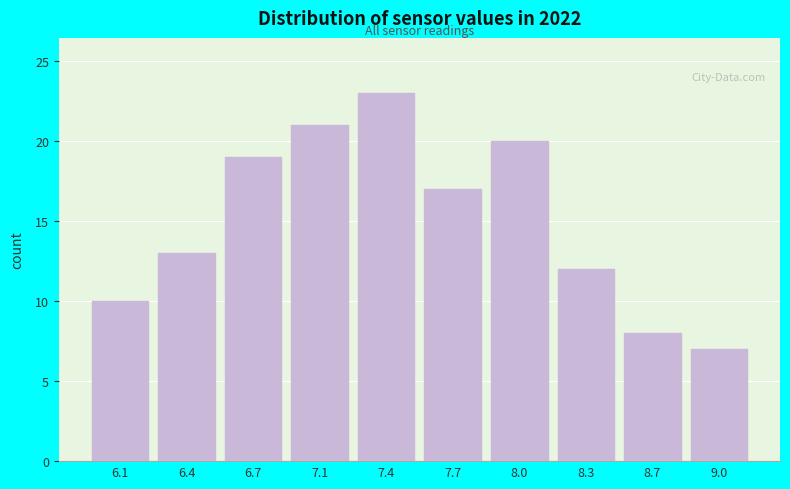

Reading left to right, extract all data points from this chart.

6.1=10	6.4=13	6.7=19	7.1=21	7.4=23	7.7=17	8.0=20	8.3=12	8.7=8	9.0=7